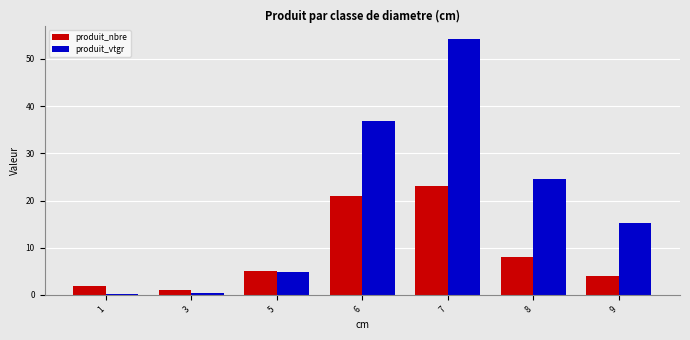

True or false: produit_vtgr has a value of 36.8 at 6.

True